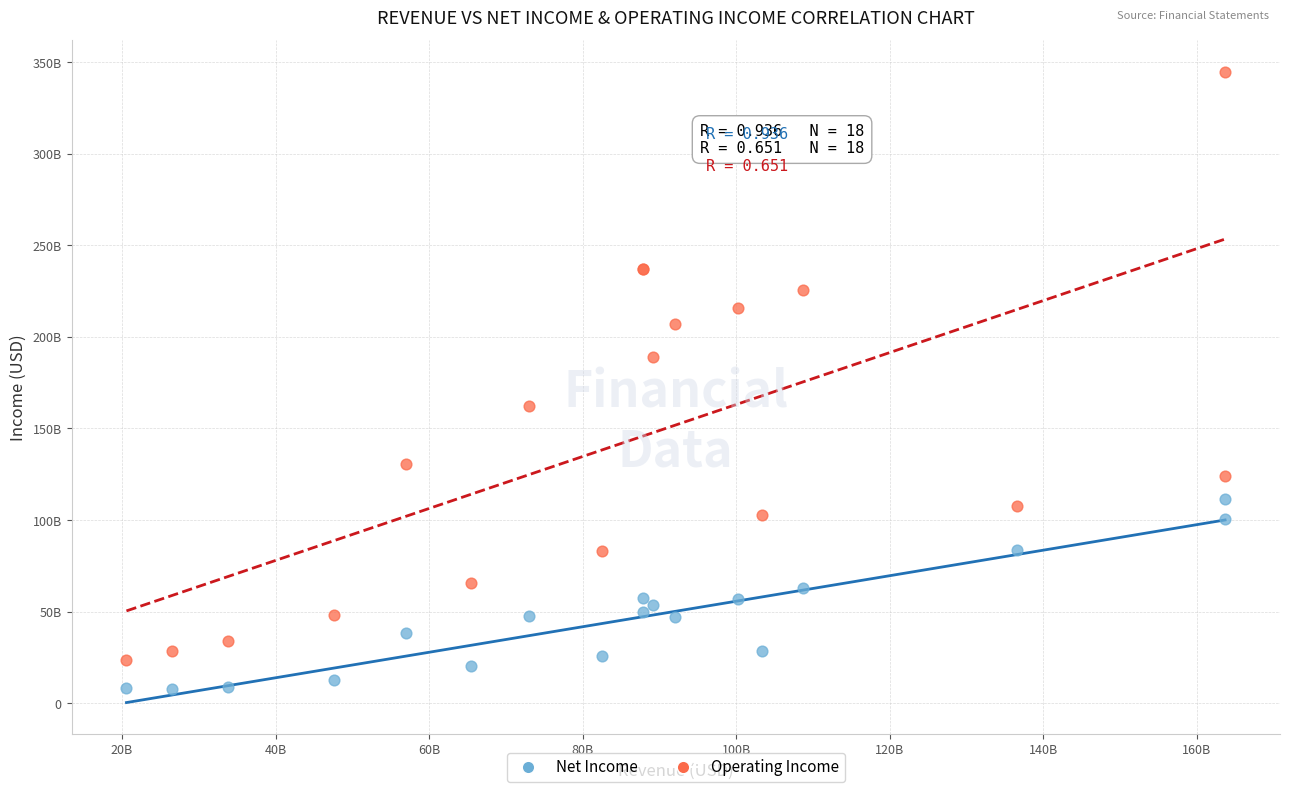

Which series contains the lowest Y value?

Net Income